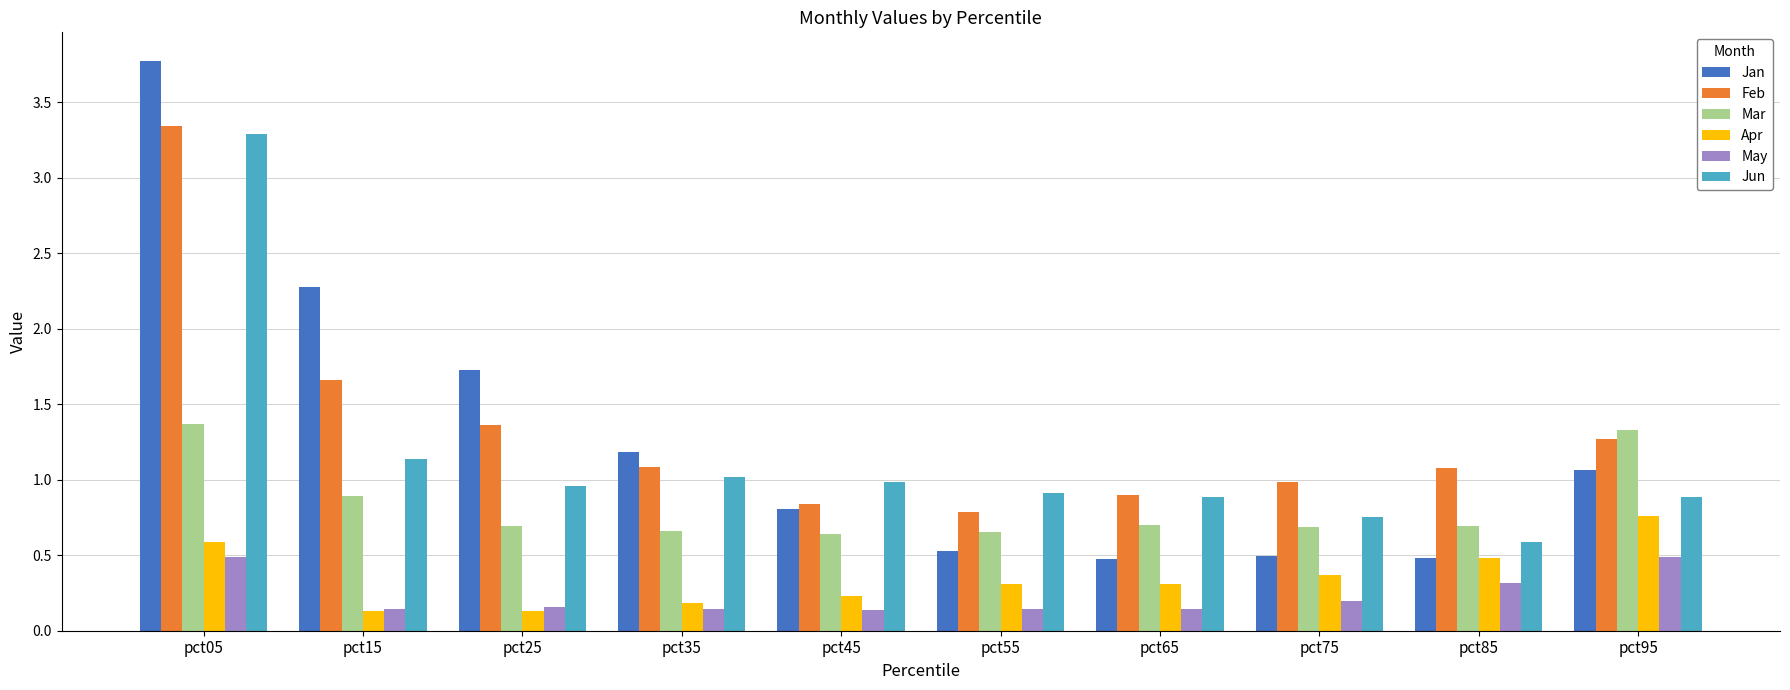

Which series has the largest total across all categories?

Feb